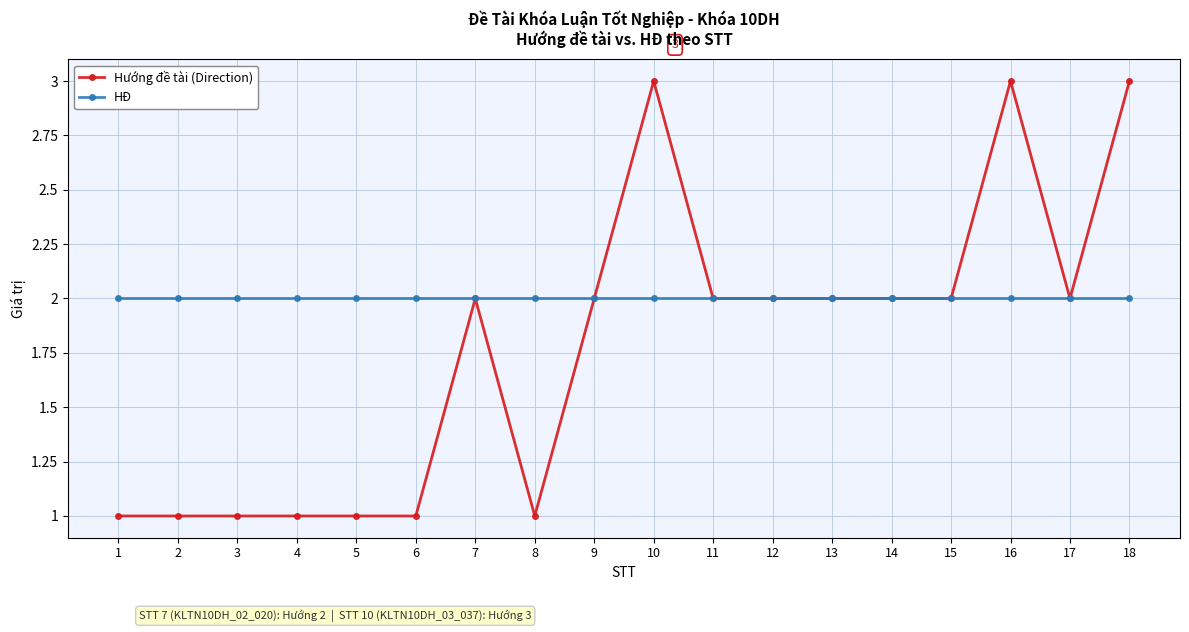

The HĐ series shows 1 at 5. True or false?

False